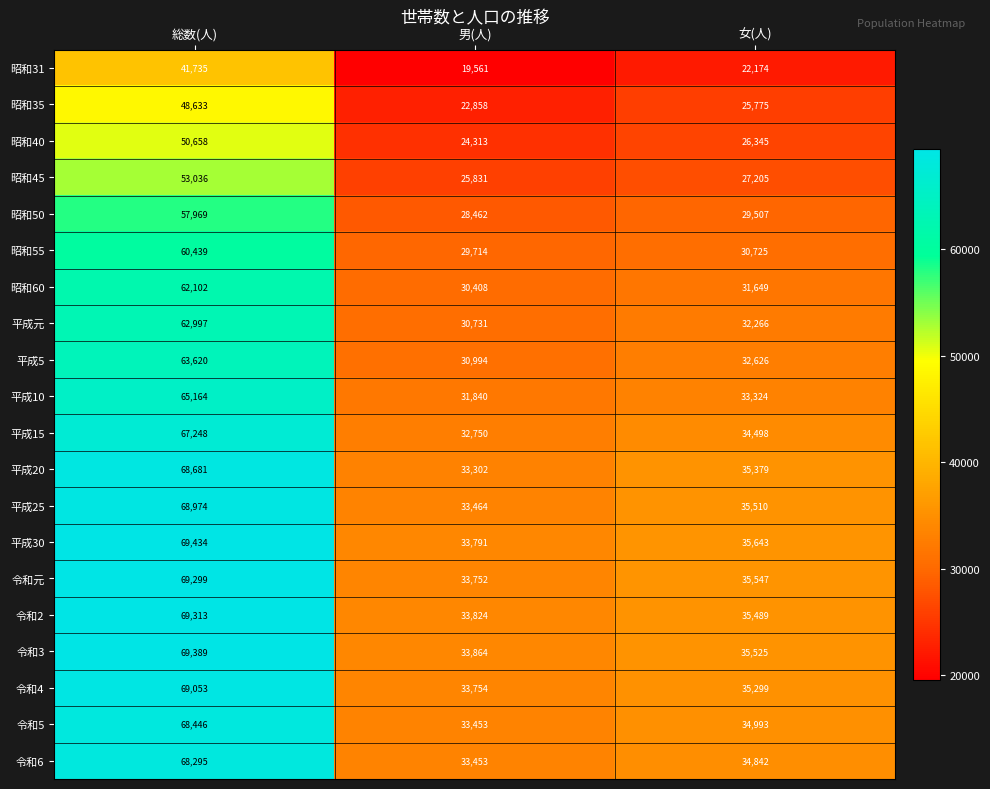

At which label does 昭和50 reach its minimum?

男(人)